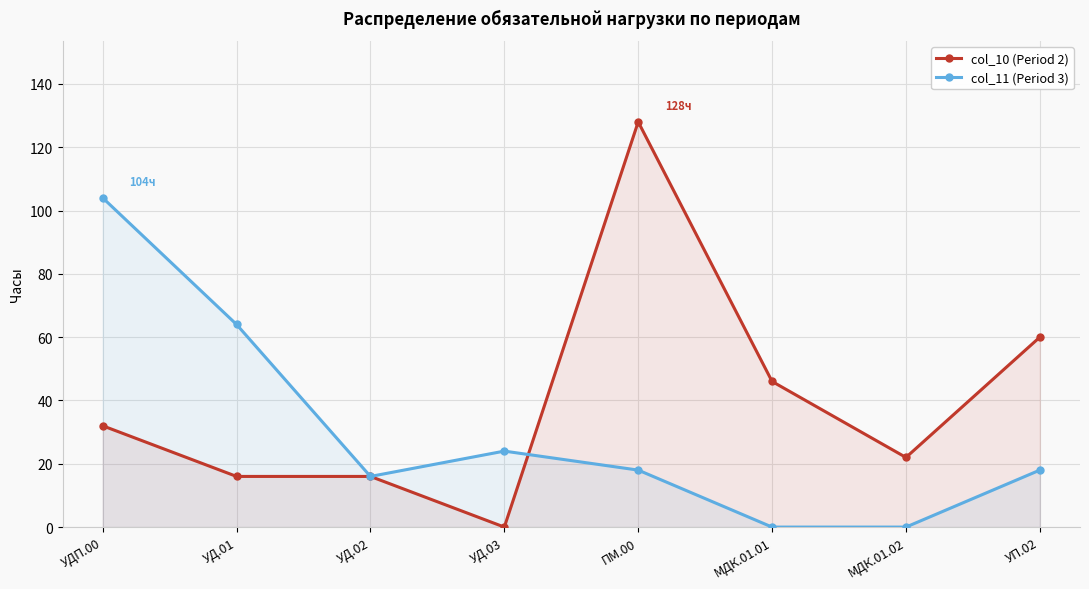

In col_10 (Period 2), how many points are lower than both neighbors (excluding endpoints)?

2